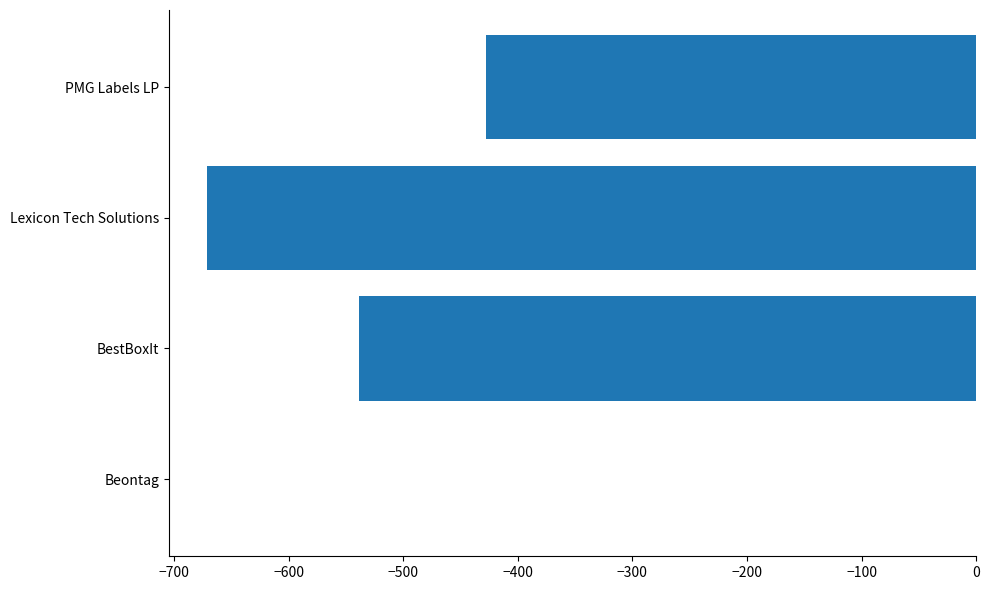

Where is the data nearest to the value -335?

PMG Labels LP